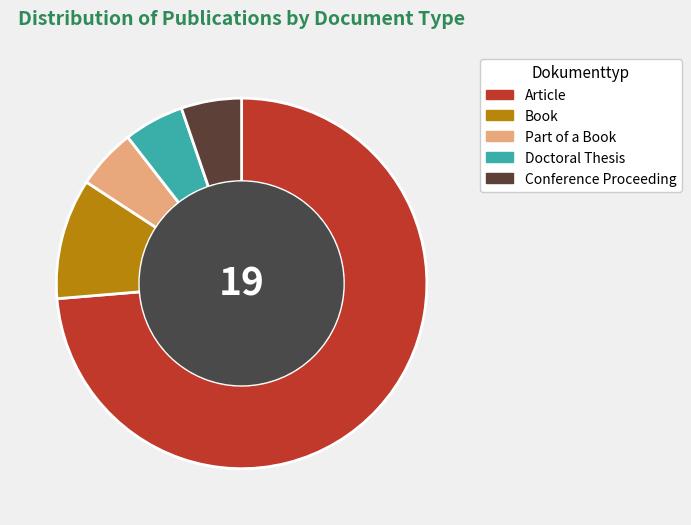

What is the largest slice in the pie chart?

Article